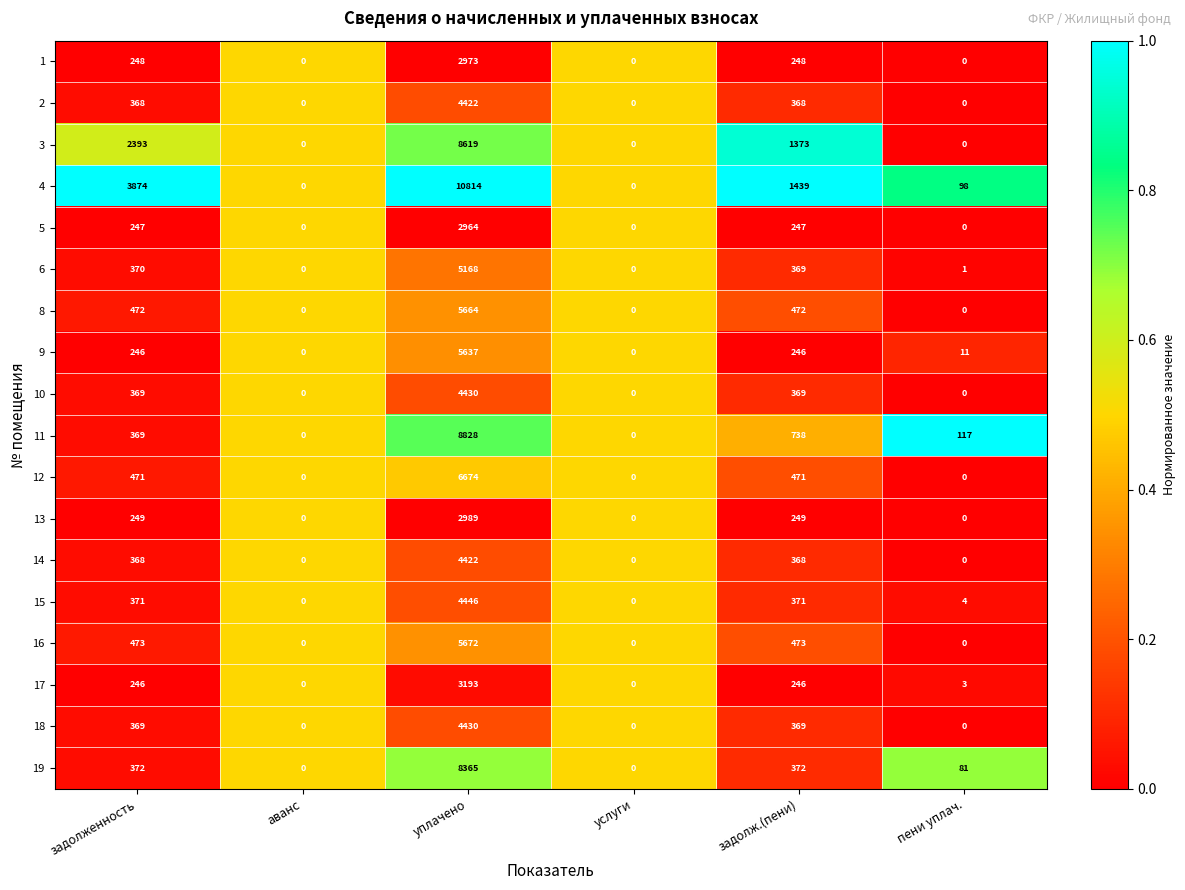

Which series changed the most between услуги and задолж.(пени)?

4